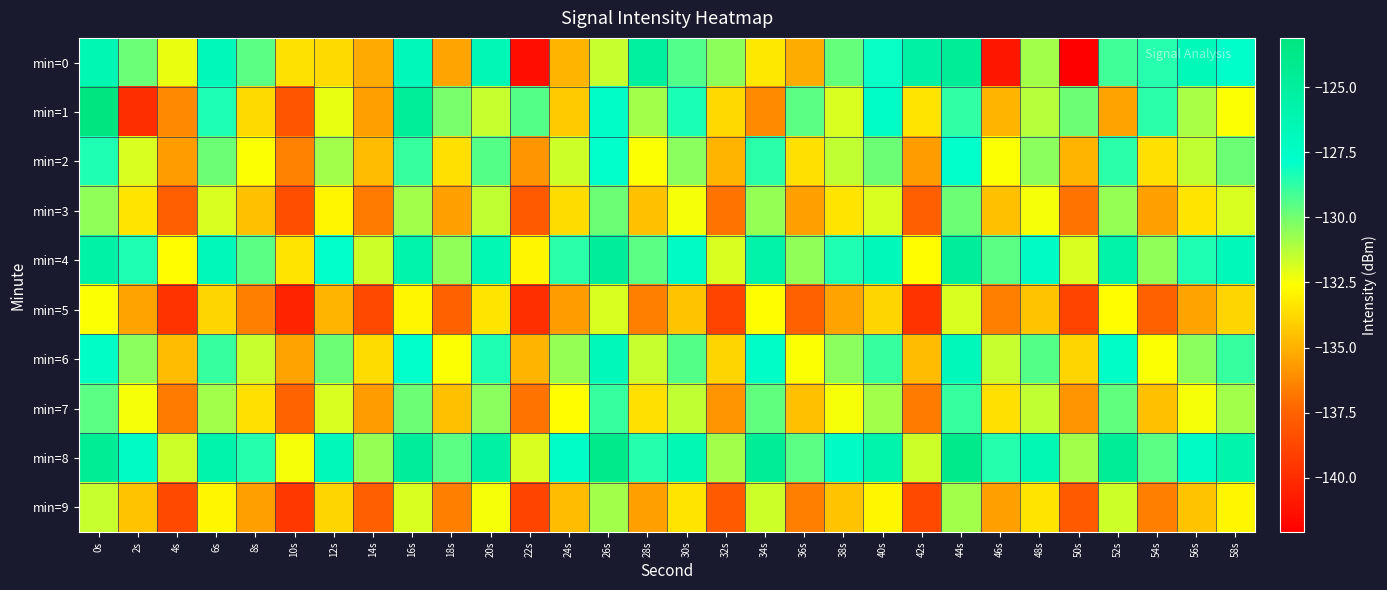

What is the spread (max minus min) of values at 12s?

8.0